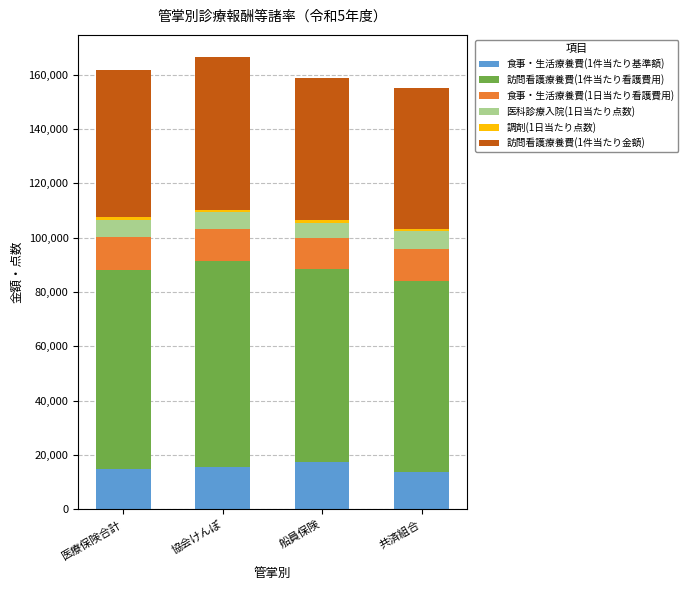

What is the highest value of the 食事・生活療養費(1件当たり基準額) series?

17274.4